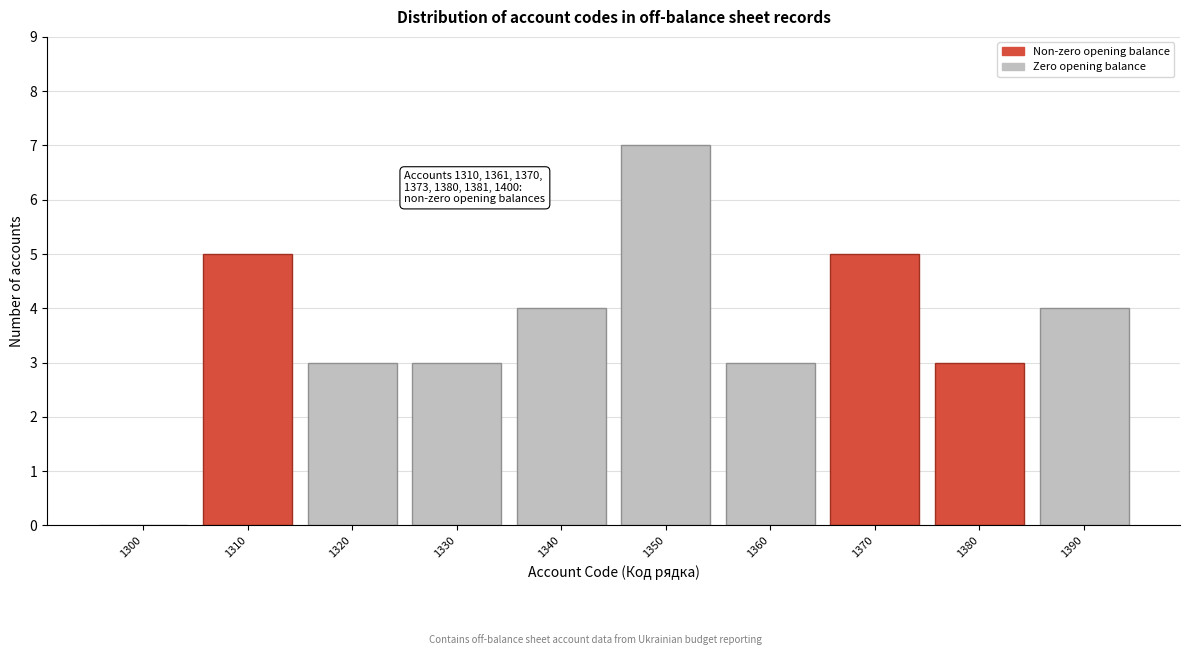

Reading left to right, transcribe all the data shown in this chart.

1300=0	1310=5	1320=3	1330=3	1340=4	1350=7	1360=3	1370=5	1380=3	1390=4